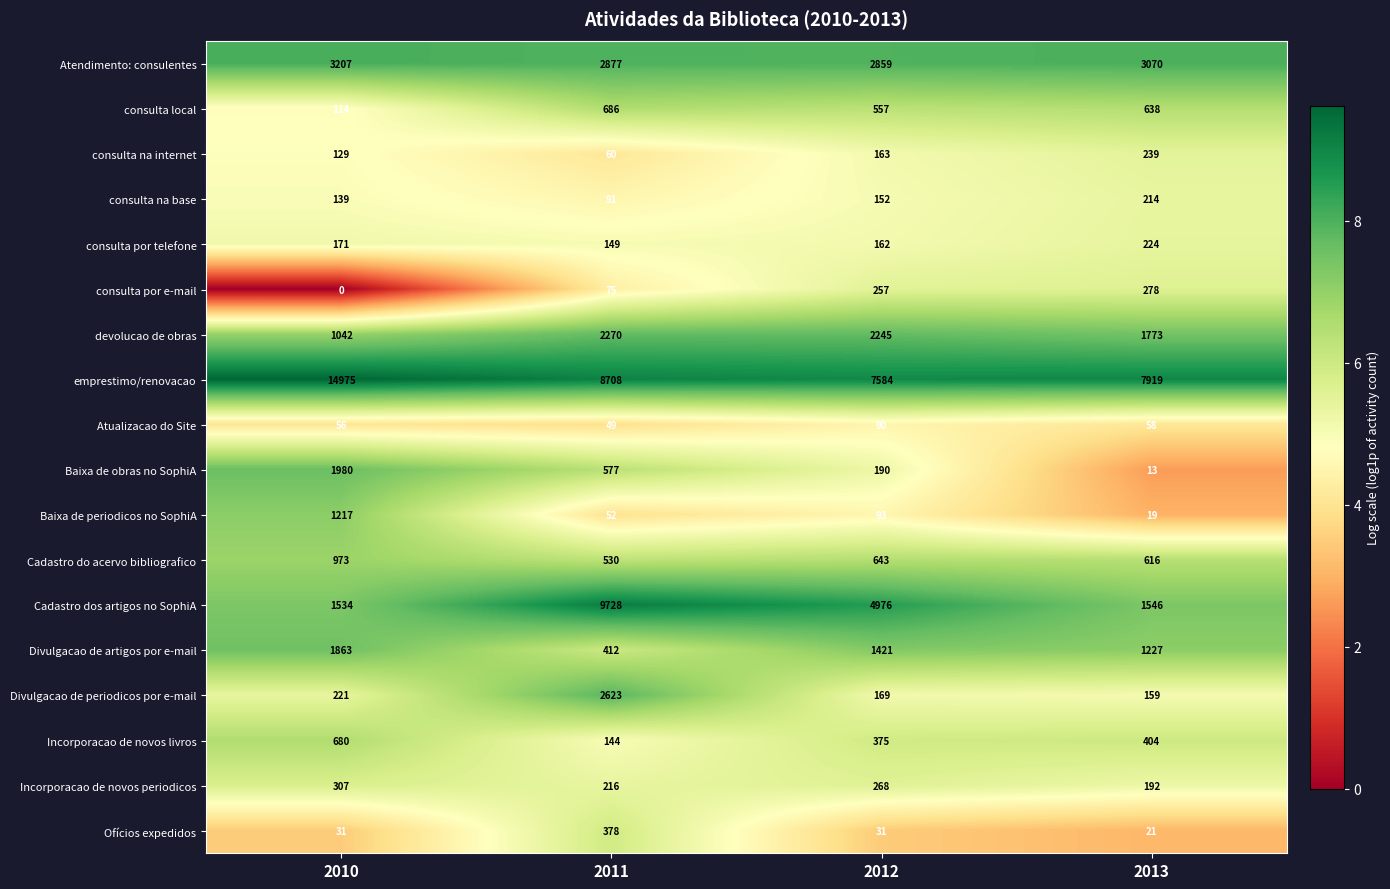

What is the difference between the emprestimo/renovacao values at 2012 and 2011?

1124